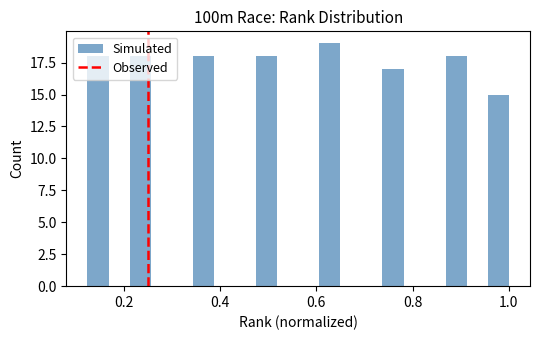

Read against the x-axis, roughly where is the centre of the tallest bar?

0.62